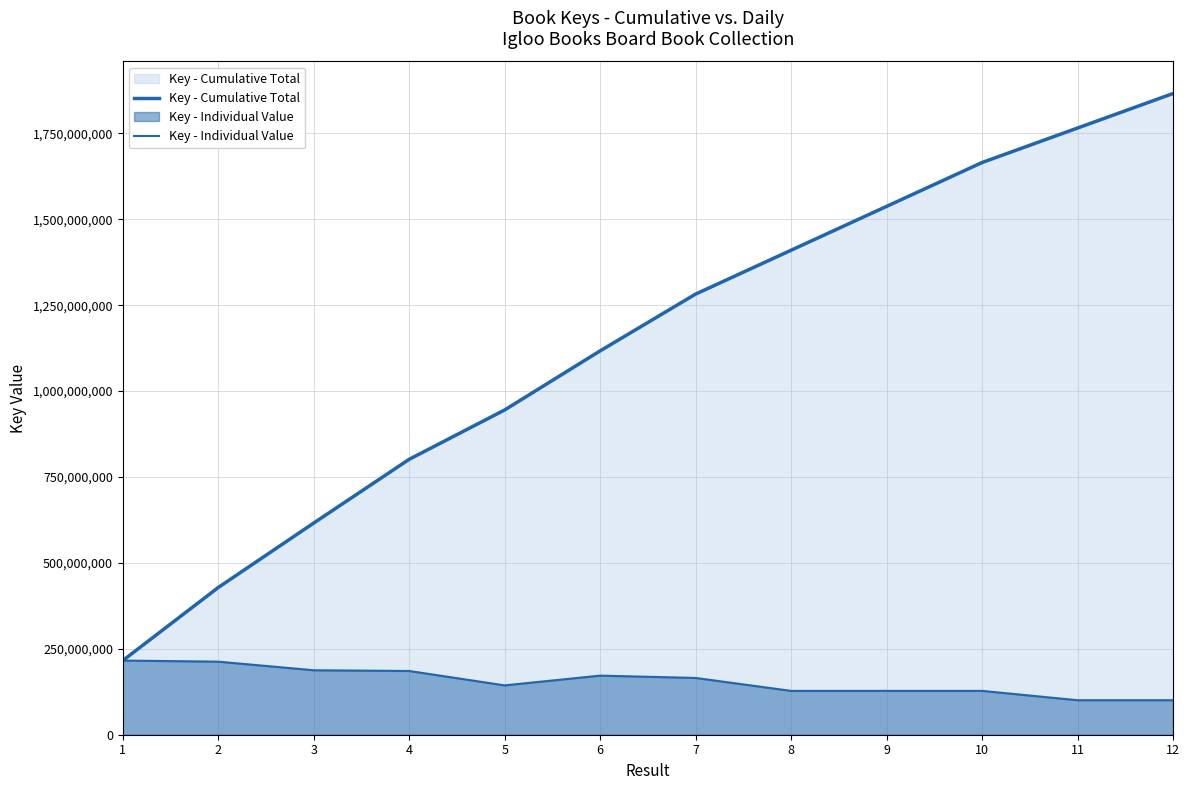

Which series has the widest spread of values?

Key - Cumulative Total